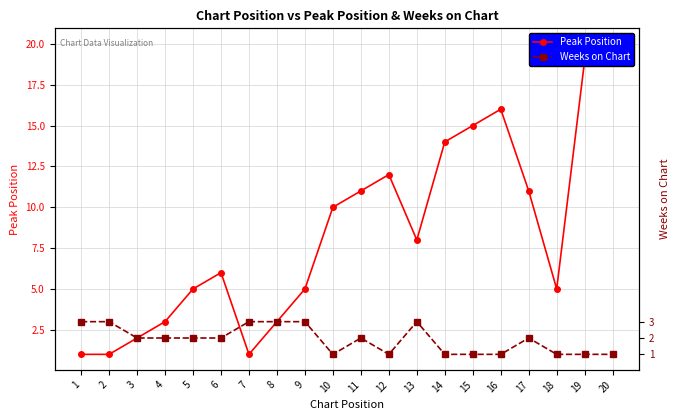

Which has a higher value, 1 or 15?

15